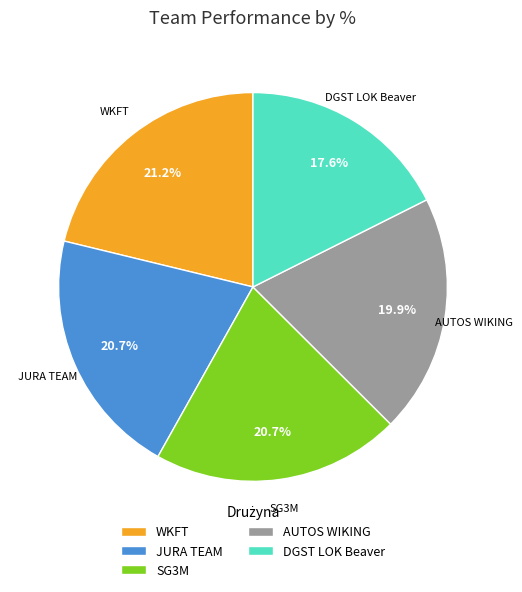

The AUTOS WIKING slice represents 30% of the pie. True or false?

False